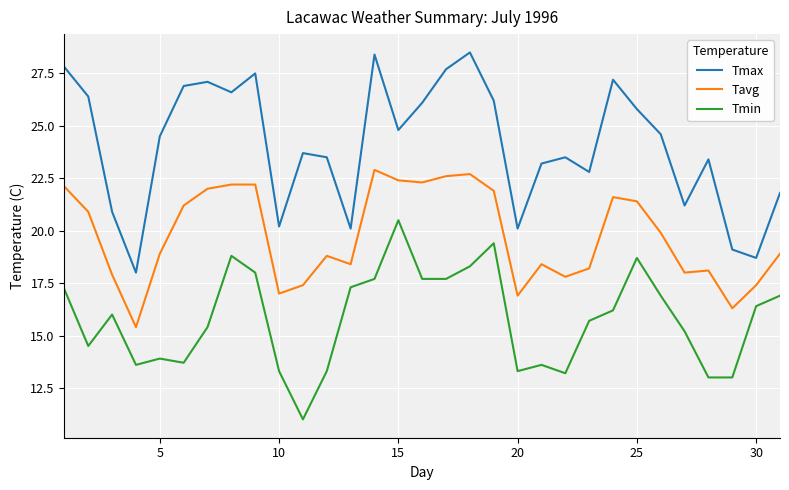

True or false: Tmin and Tmax intersect in this chart.

False